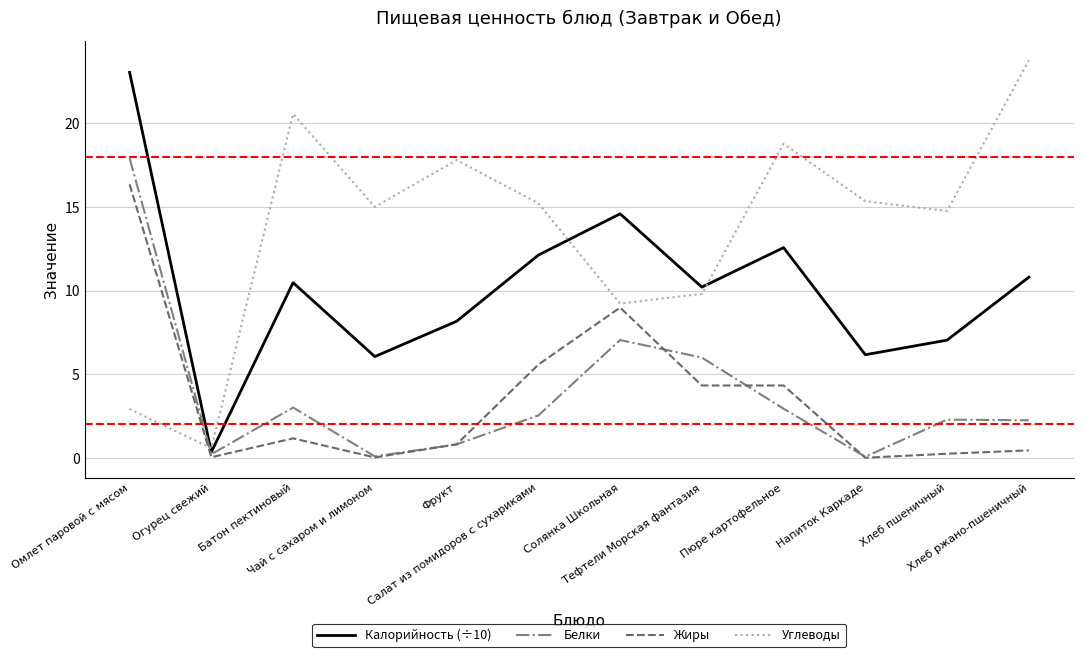

At which category is the sum across all series the highest?

Омлет паровой с мясом